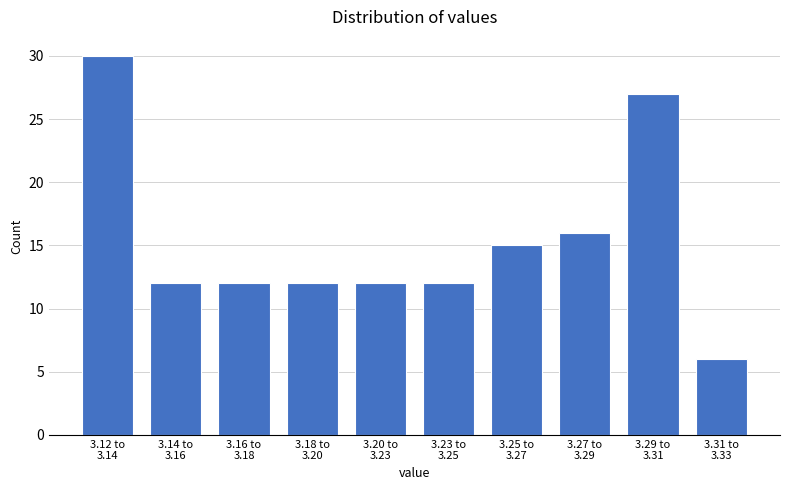

Reading left to right, transcribe all the data shown in this chart.

30	12	12	12	12	12	15	16	27	6